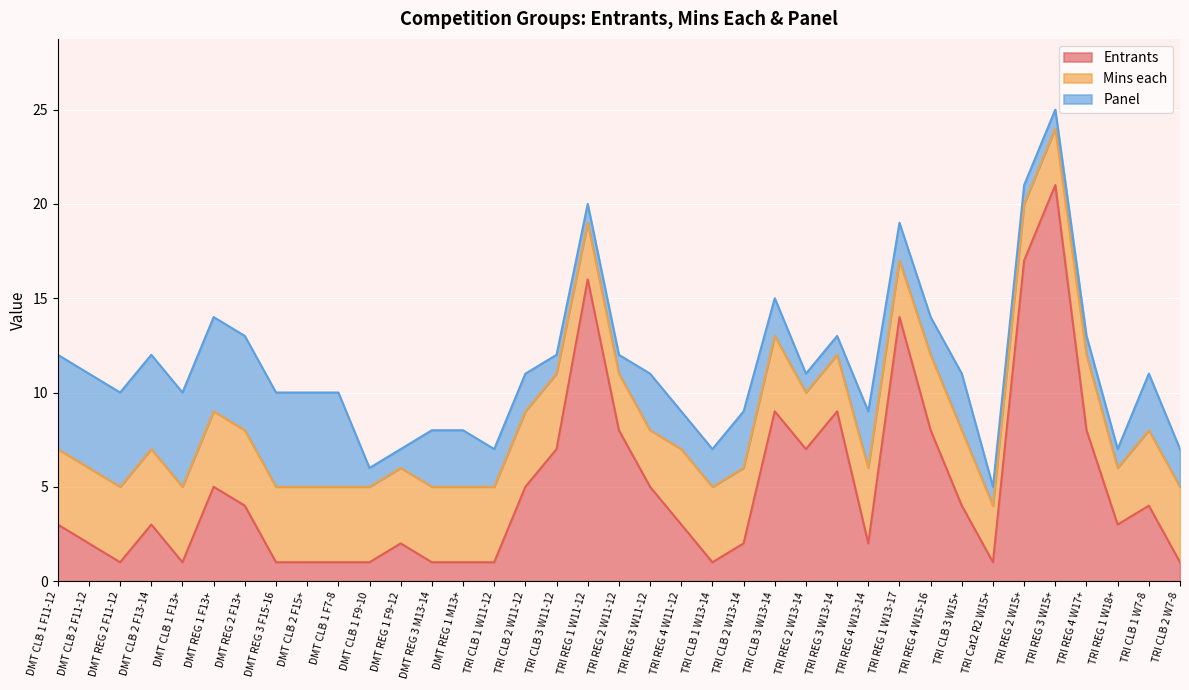

What is the maximum value for Panel?

5